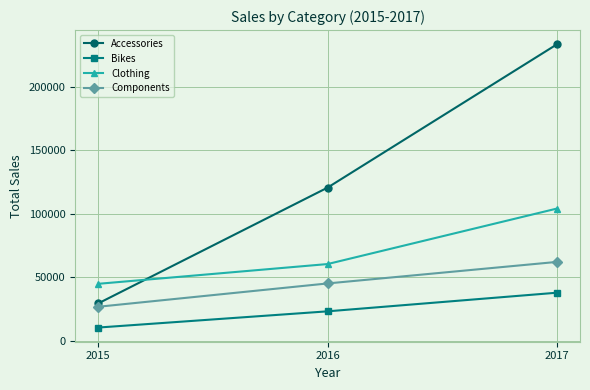

What are all the series names shown in the legend?

Accessories, Bikes, Clothing, Components